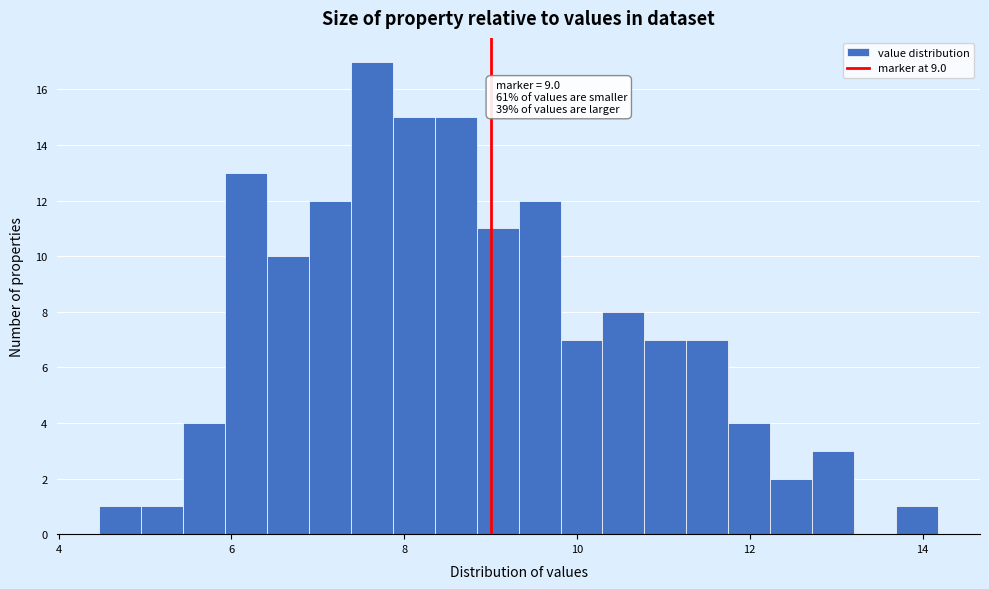

Around what value on the x-axis is the tallest bar? Give the approximate position of its centre, as read against the axis.

7.6